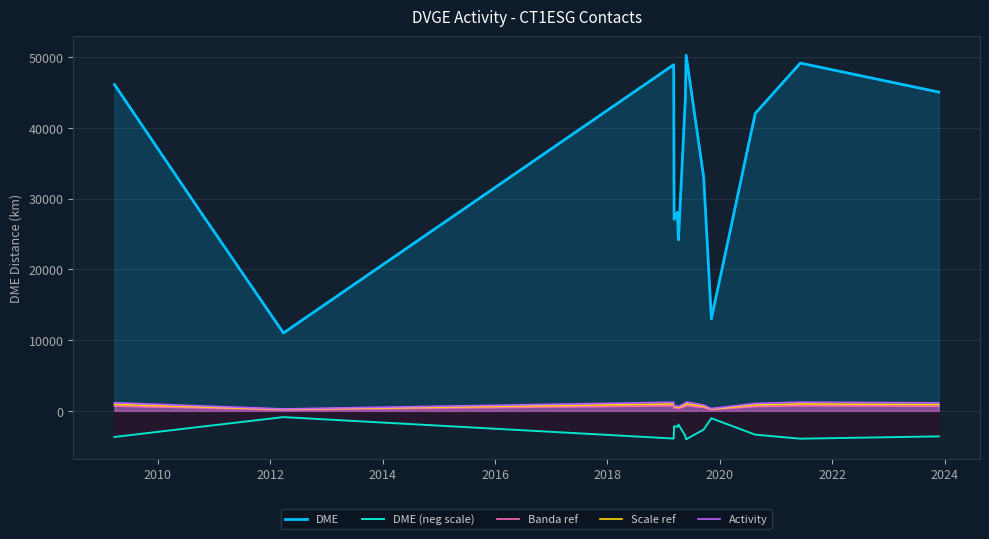

Which series has the largest total across all categories?

DME